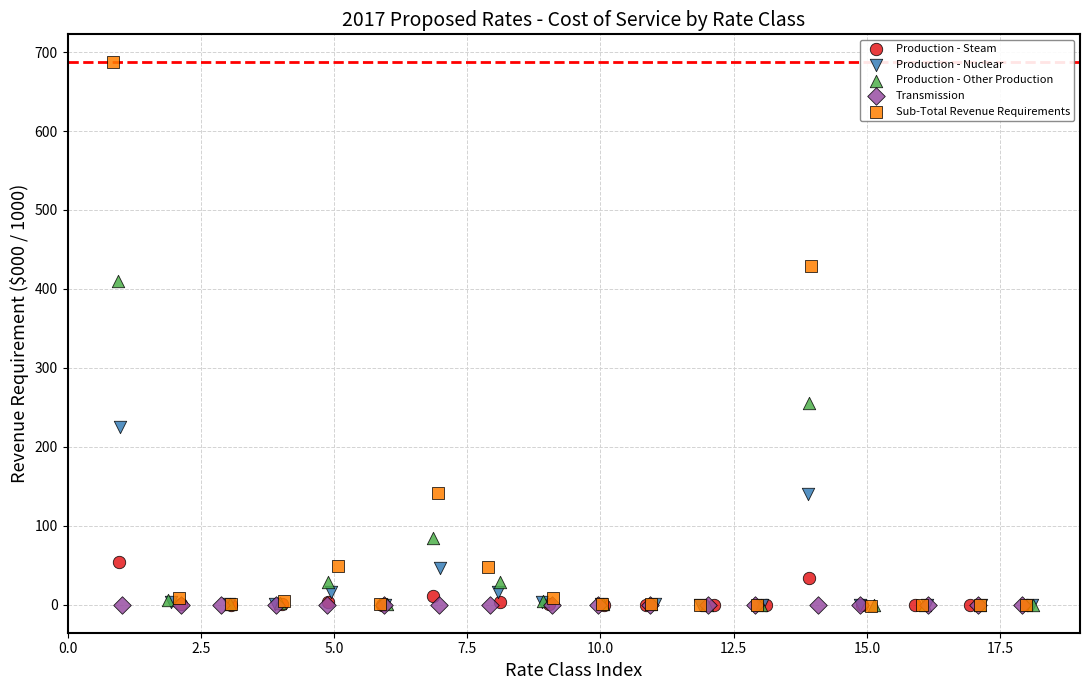

Which series has the widest spread of Y values?

Sub-Total Revenue Requirements